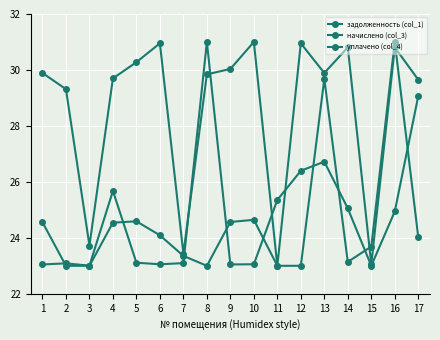

Is it true that задолженность (col_1) equals 40.2 at 3?

False